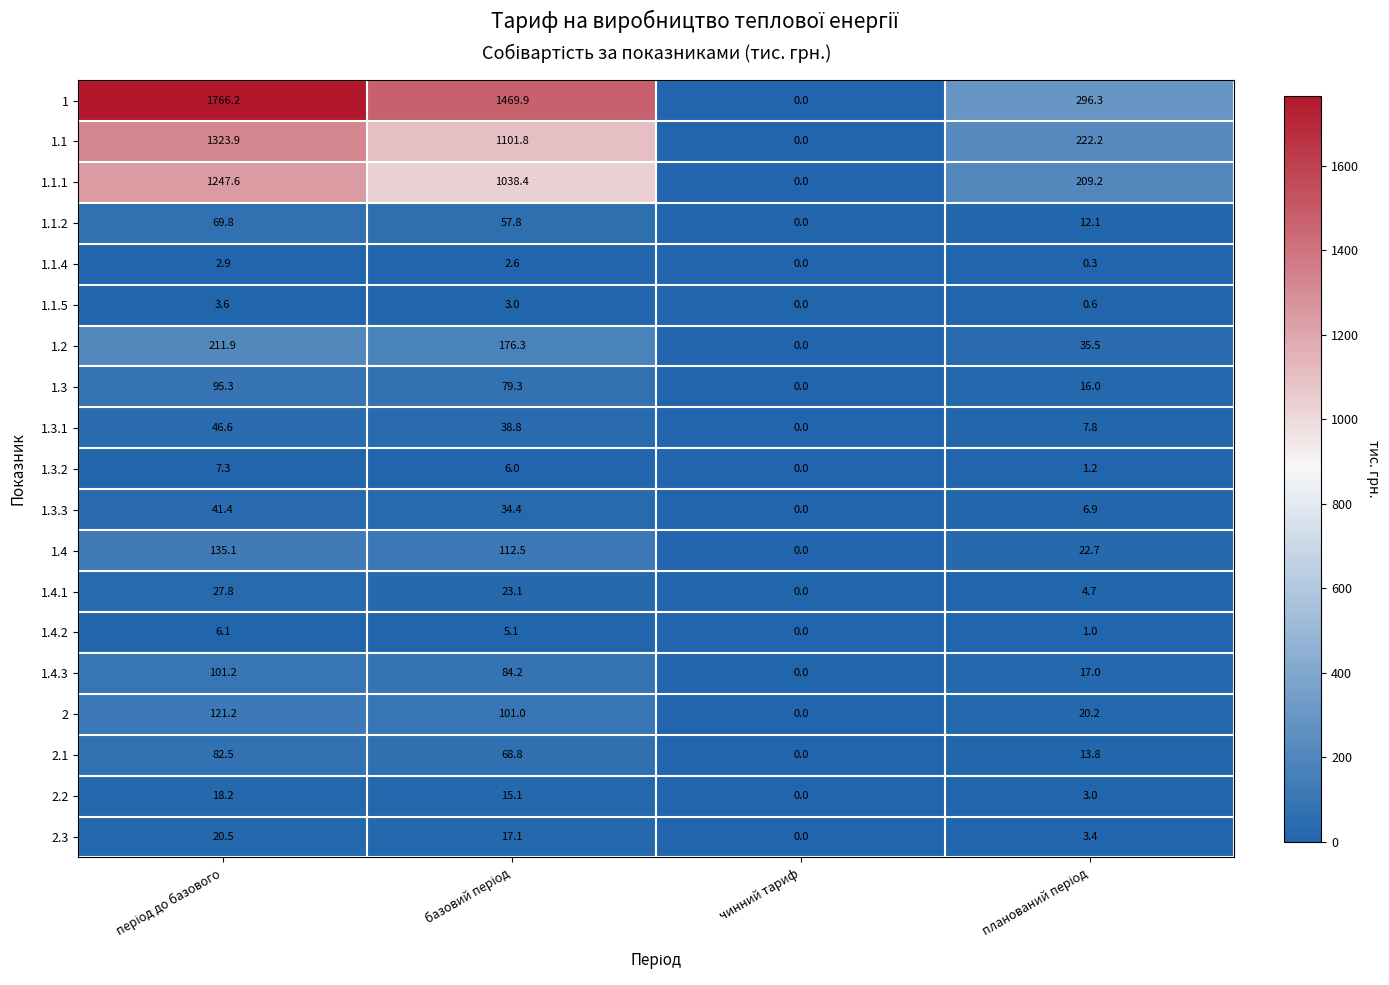

How many data points does each series have?

4